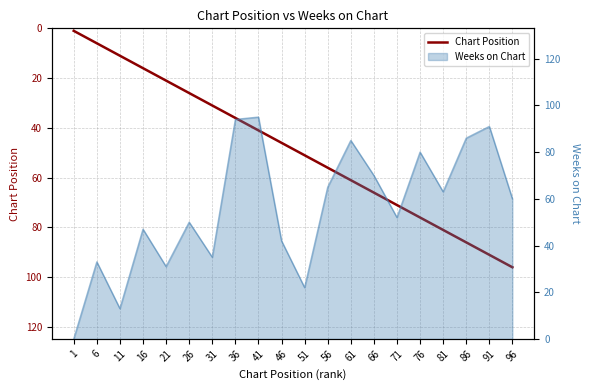

Reading right to left, list all the values displayed in this chart.

96	91	86	81	76	71	66	61	56	51	46	41	36	31	26	21	16	11	6	1